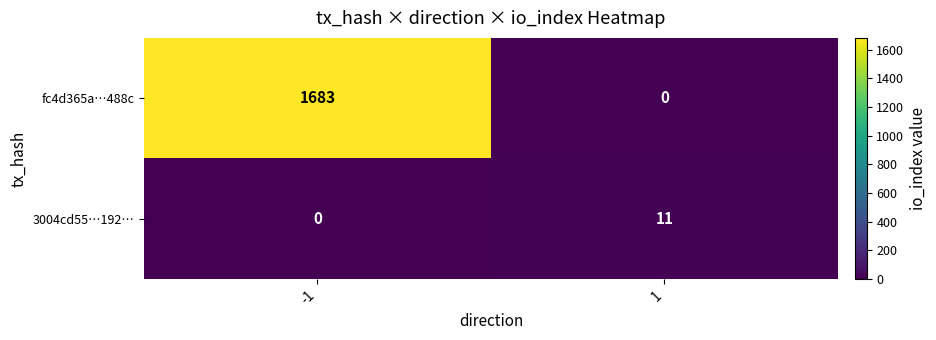

Reading left to right, transcribe all the data shown in this chart.

fc4d365a…488c: 1683	0
3004cd55…192…: 0	11